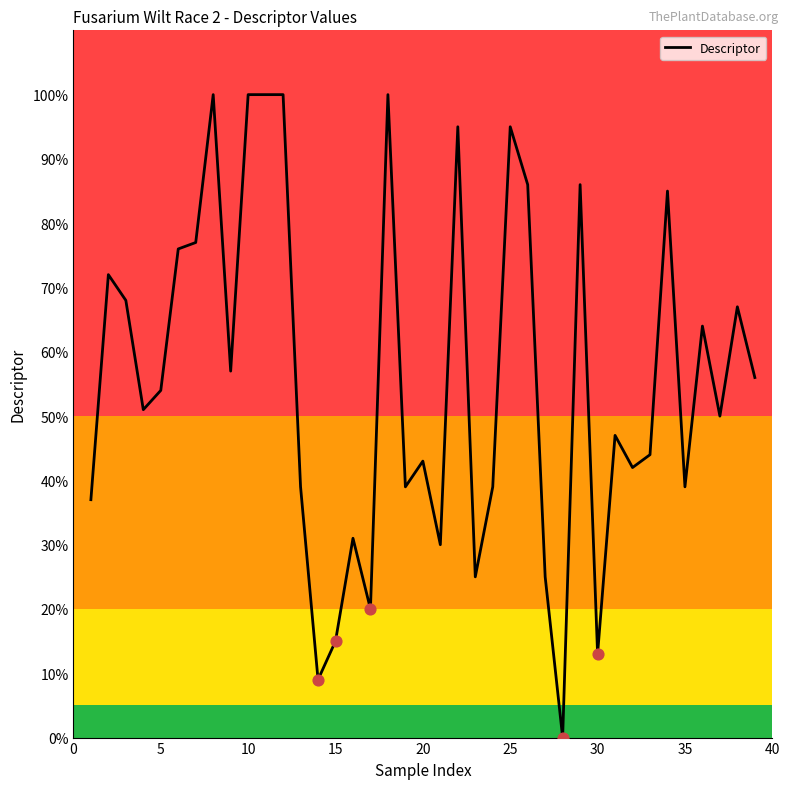

What is the maximum value shown in the chart?

100